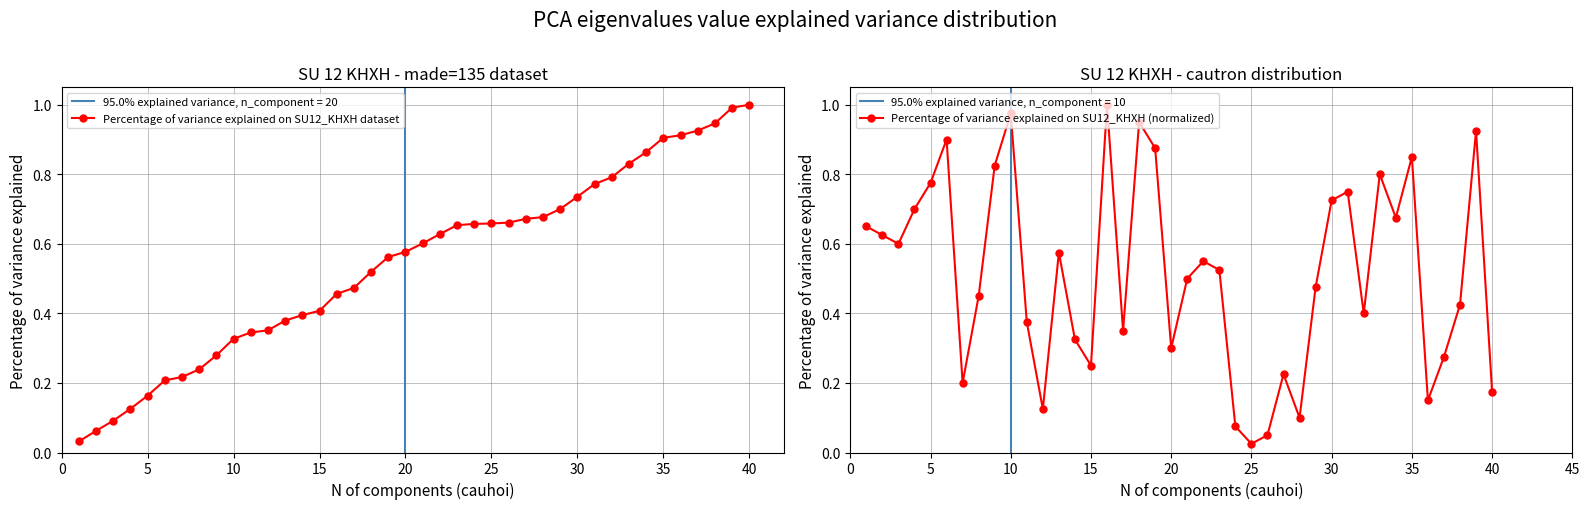

What is the maximum value for Percentage of variance explained on SU12_KHXH dataset?

1.0